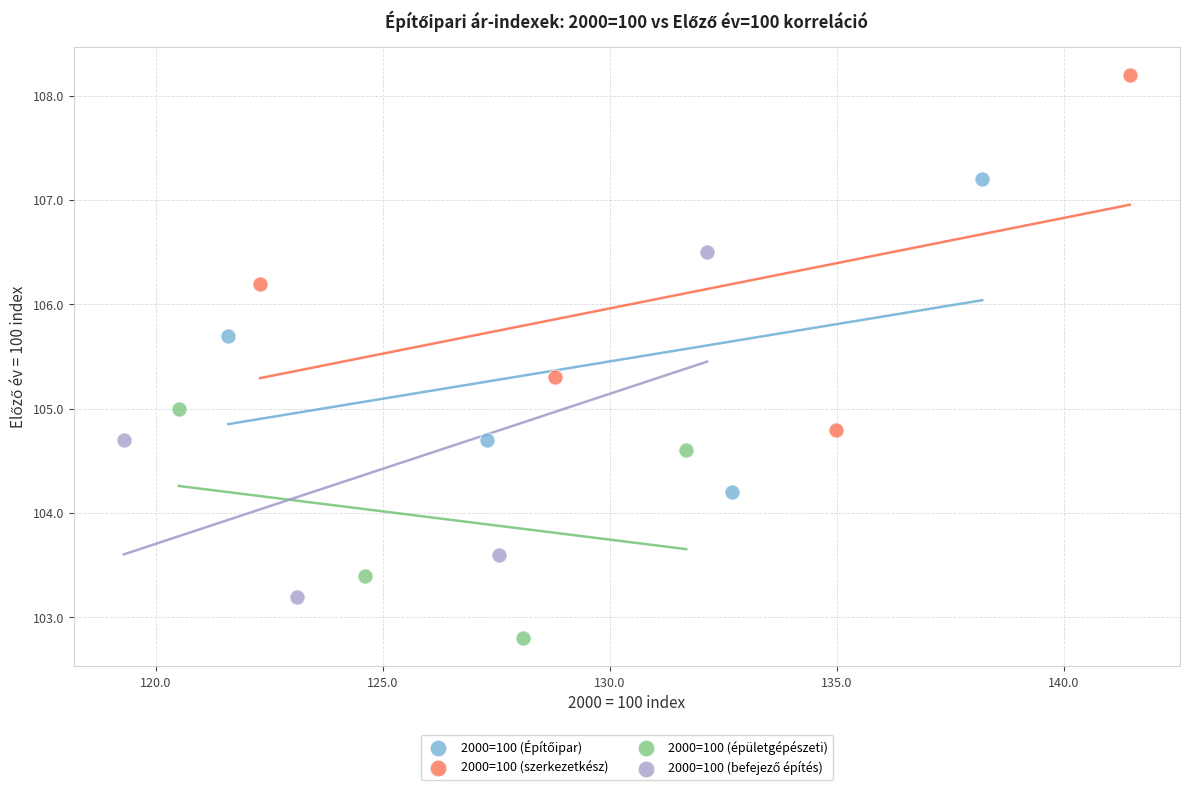

Which series reaches the maximum Y coordinate?

2000=100 (szerkezetkész)